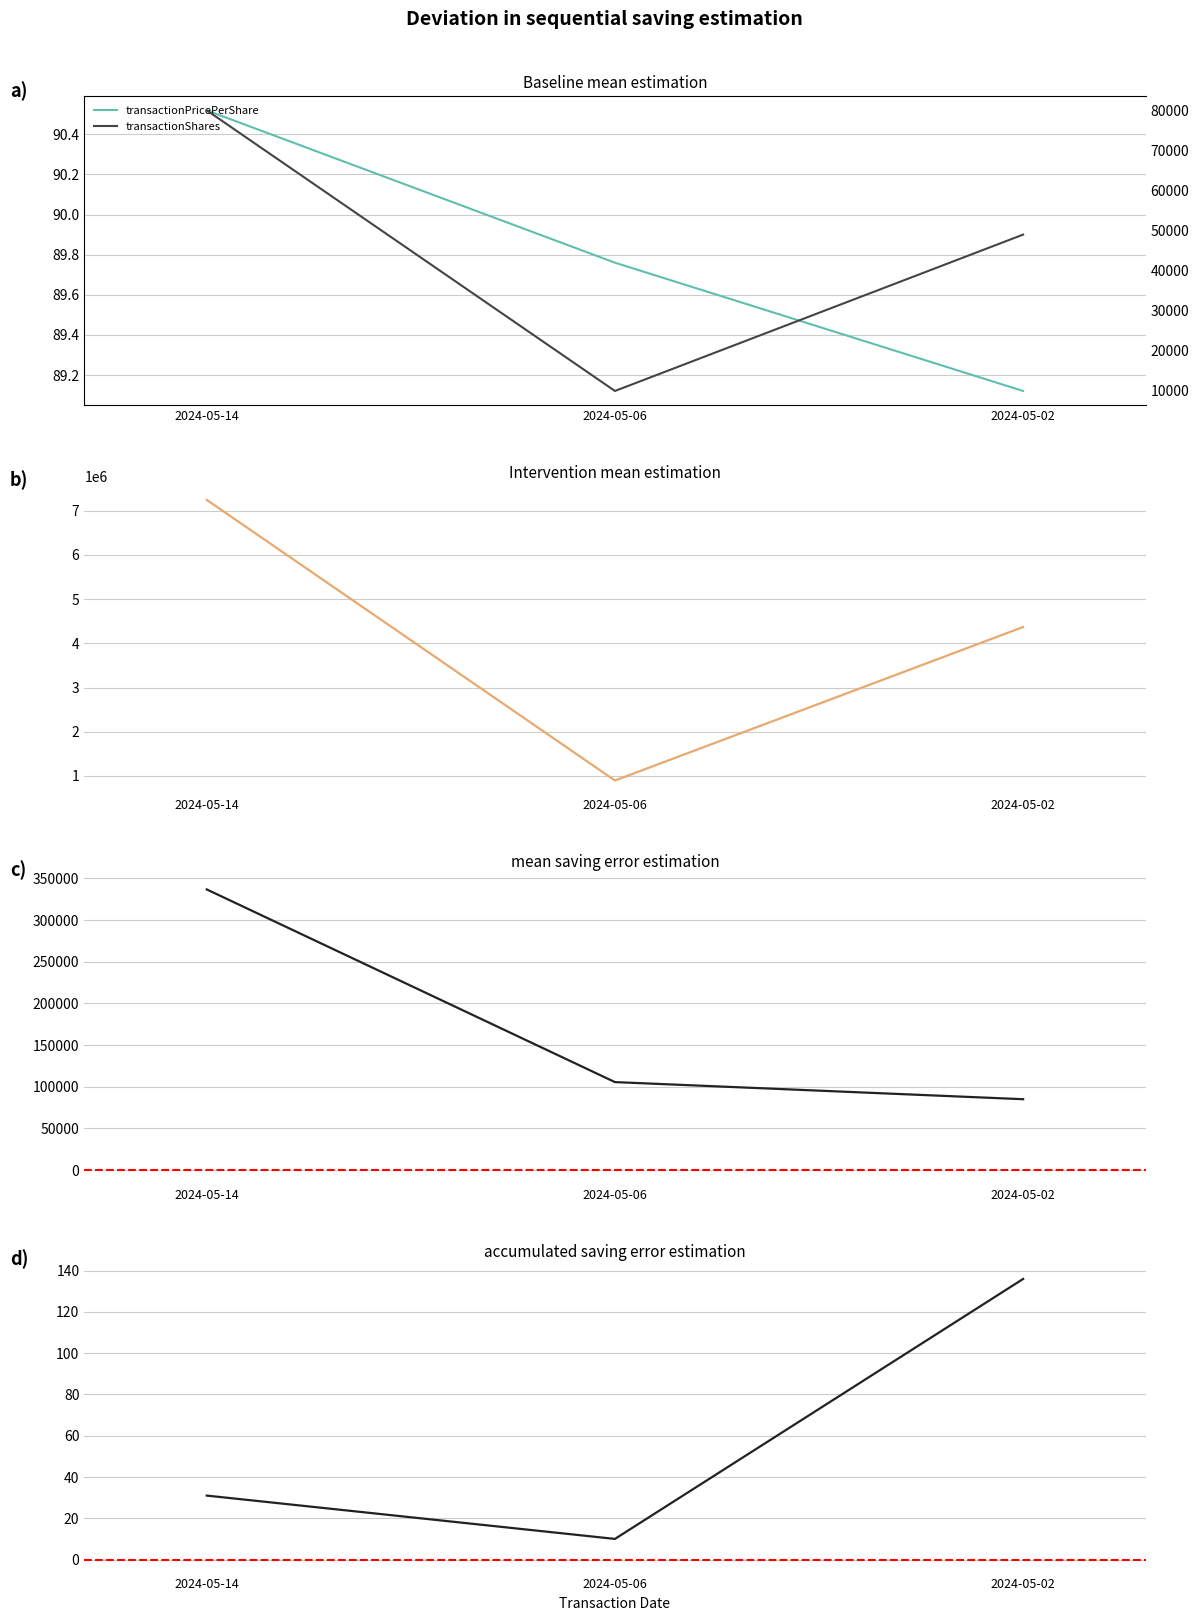

How many lines are shown in the chart?

5